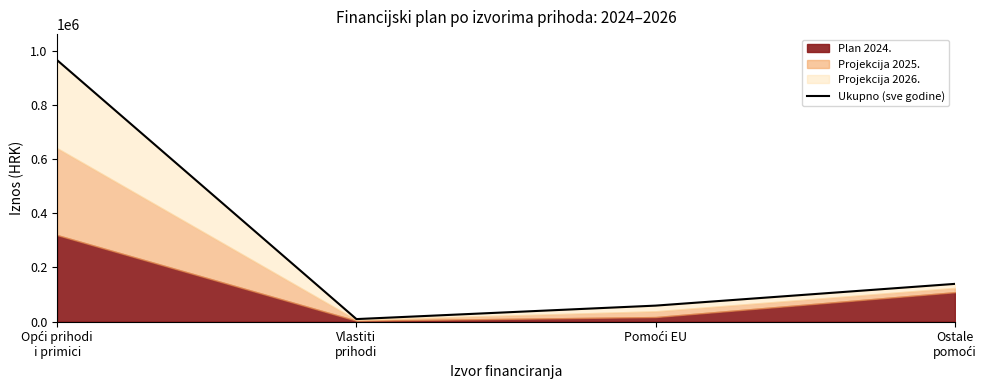

True or false: the data has more than 2 interior local peaks.

False